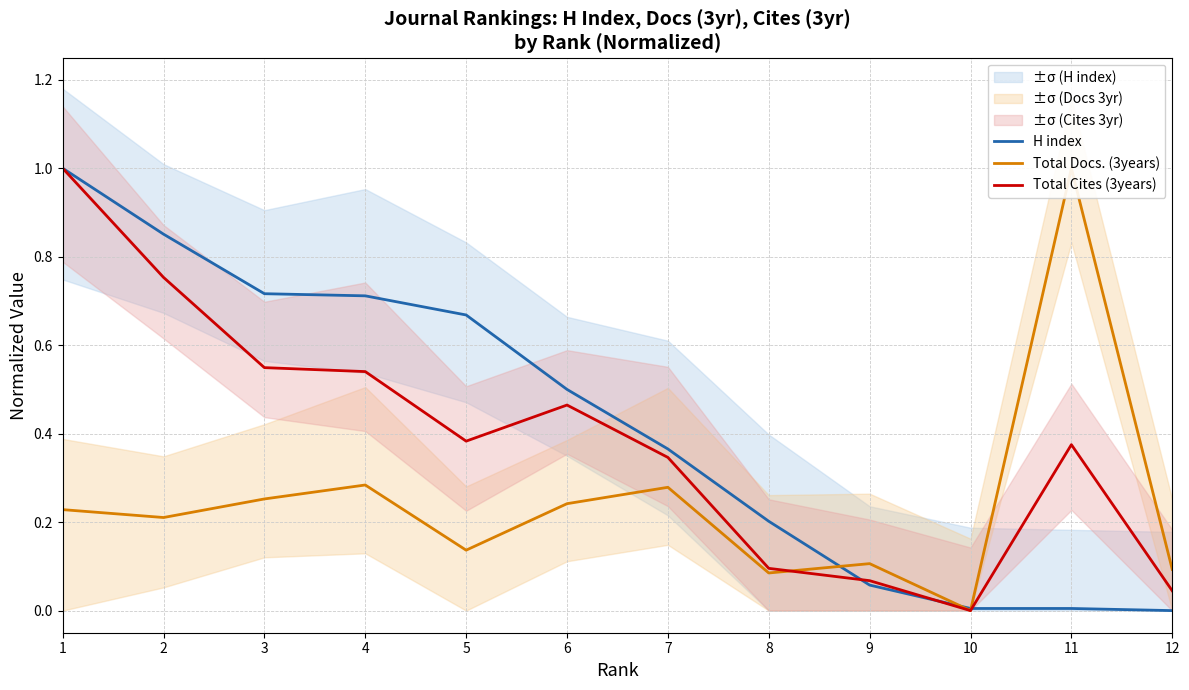

How many interior local valleys does the Total Docs. (3years) series have?

4